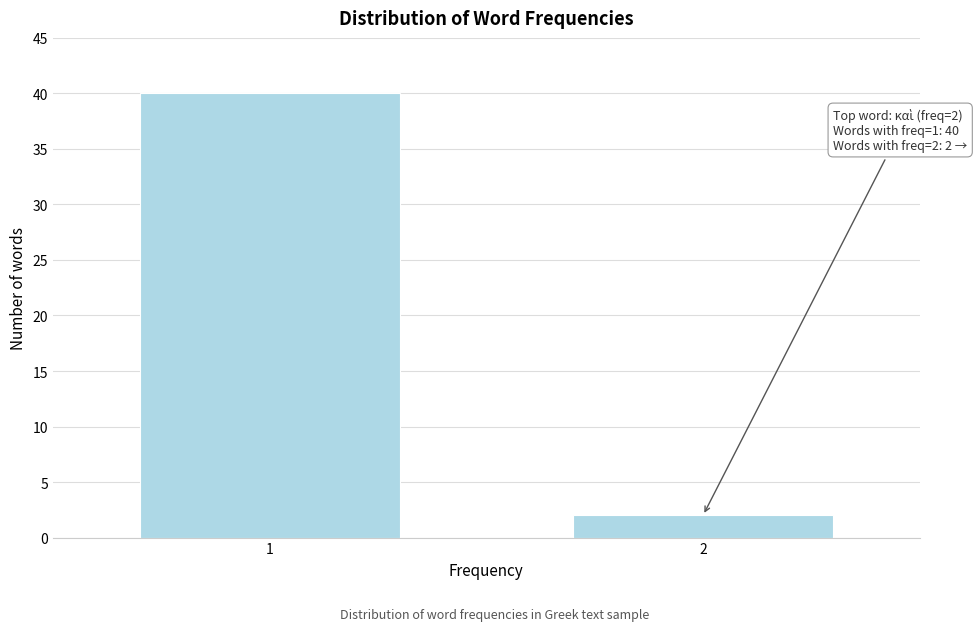

Reading left to right, what are all the values shown in this chart?

1=40	2=2